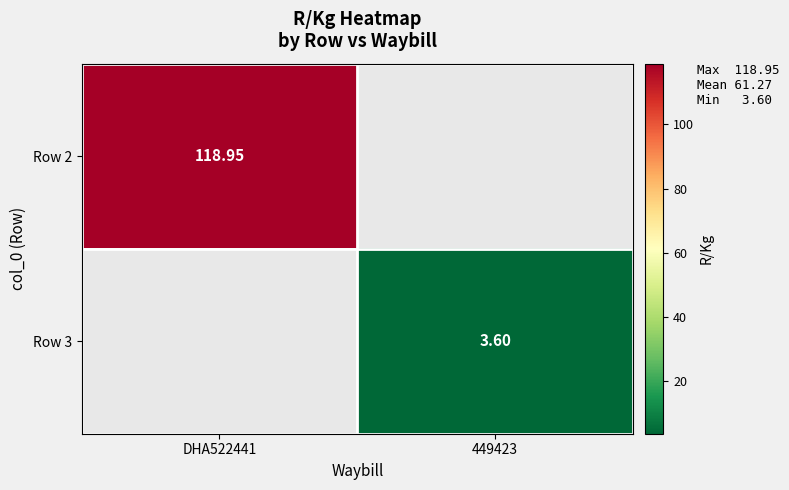

How many distinct data groups are displayed?

2